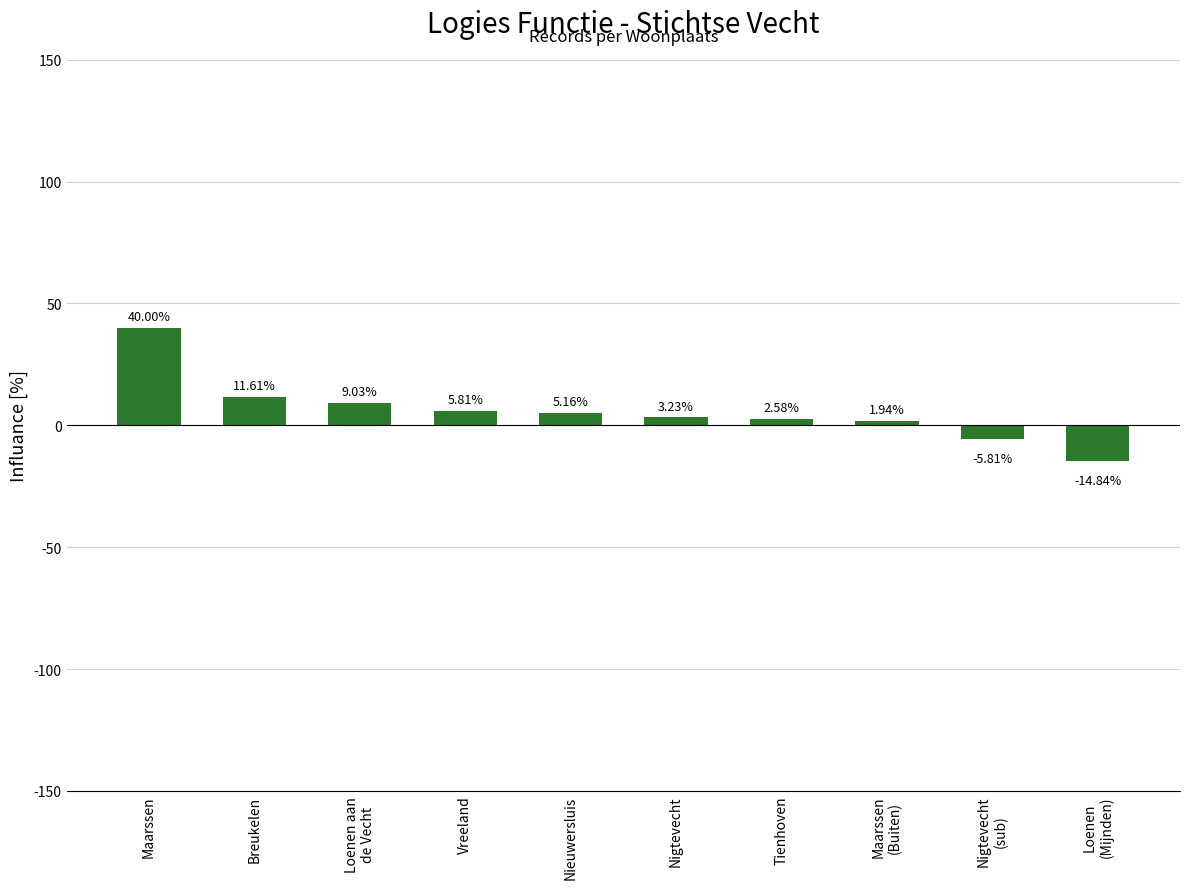

What is the value of the 4th bar from the left?

5.8